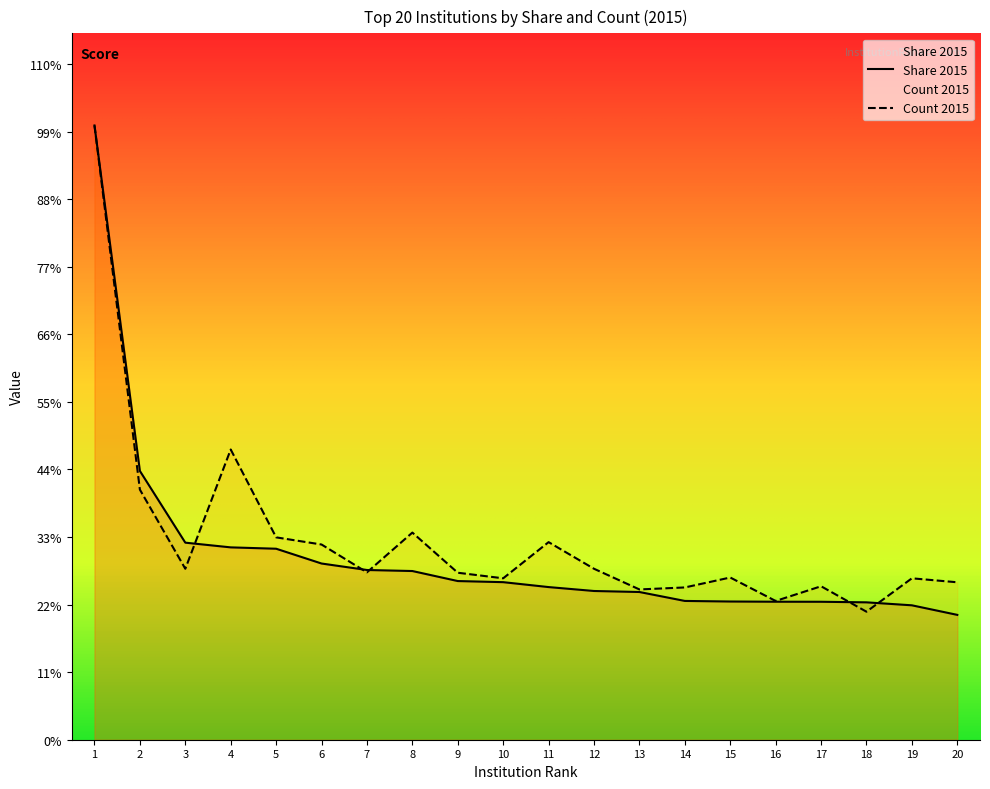

Reading left to right, what are all the values shown in this chart?

Share 2015: 640.3	280.2	205.4	200.5	199.1	183.7	176.9	175.9	165.4	164.2	159.1	155.1	154.0	144.7	144.1	143.9	143.8	143.2	140.1	130.2
Count 2015: 640.3	260.7	178.2	302.6	211.0	203.5	174.5	215.9	174.1	168.3	206.0	178.2	156.7	158.7	169.1	144.6	160.0	133.5	168.3	164.1